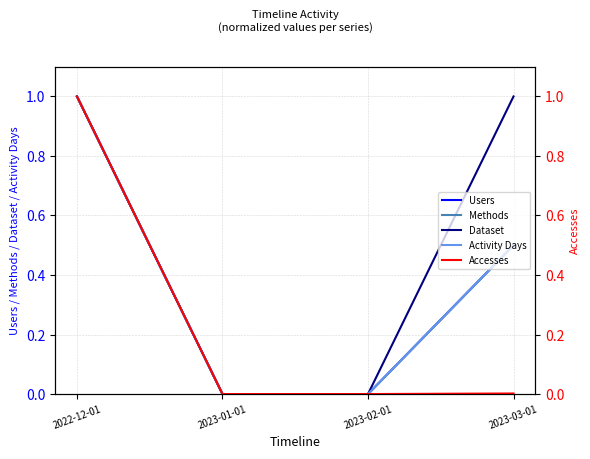

Rank the categories by Dataset value from lowest to highest.

2023-01-01, 2023-02-01, 2022-12-01, 2023-03-01